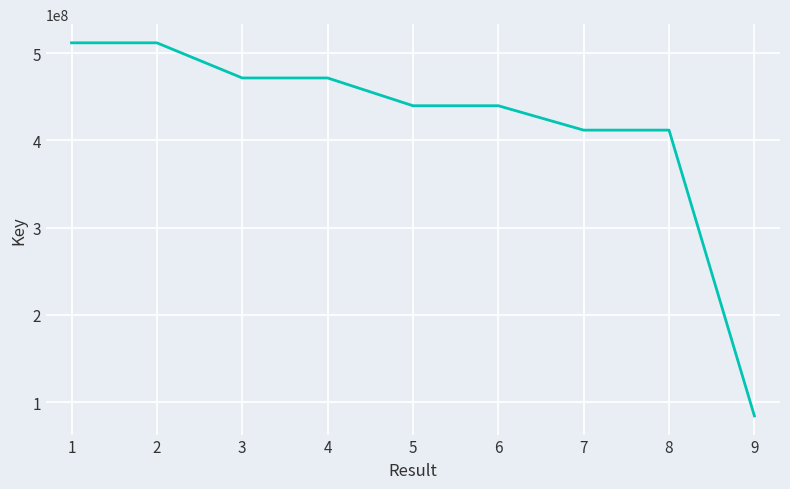

What is the sum of the values at 3 and 6?

911603577